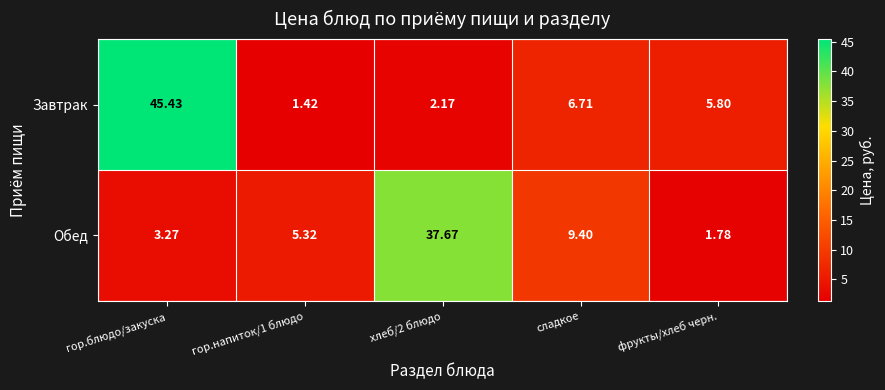

Which series has the largest total across all categories?

Завтрак